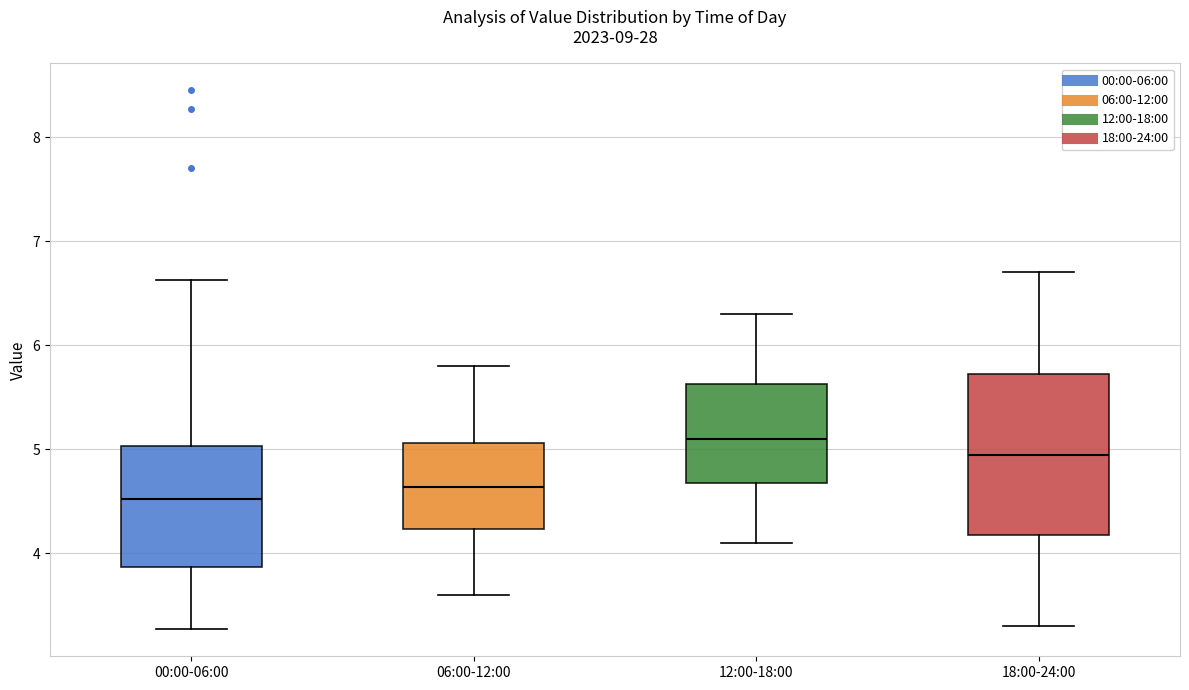

Reading left to right, transcribe this box plot: for each box, give where its median line is, the range the box spans, and where its two whiskers end, as read against the y-axis. The values are not printed on the chart, so give them approximately, as read against the axis.

00:00-06:00: median 4.5, box 3.9 to 5.0, whiskers 3.3 to 6.6
06:00-12:00: median 4.6, box 4.2 to 5.1, whiskers 3.6 to 5.8
12:00-18:00: median 5.1, box 4.7 to 5.6, whiskers 4.1 to 6.3
18:00-24:00: median 5.0, box 4.2 to 5.7, whiskers 3.3 to 6.7